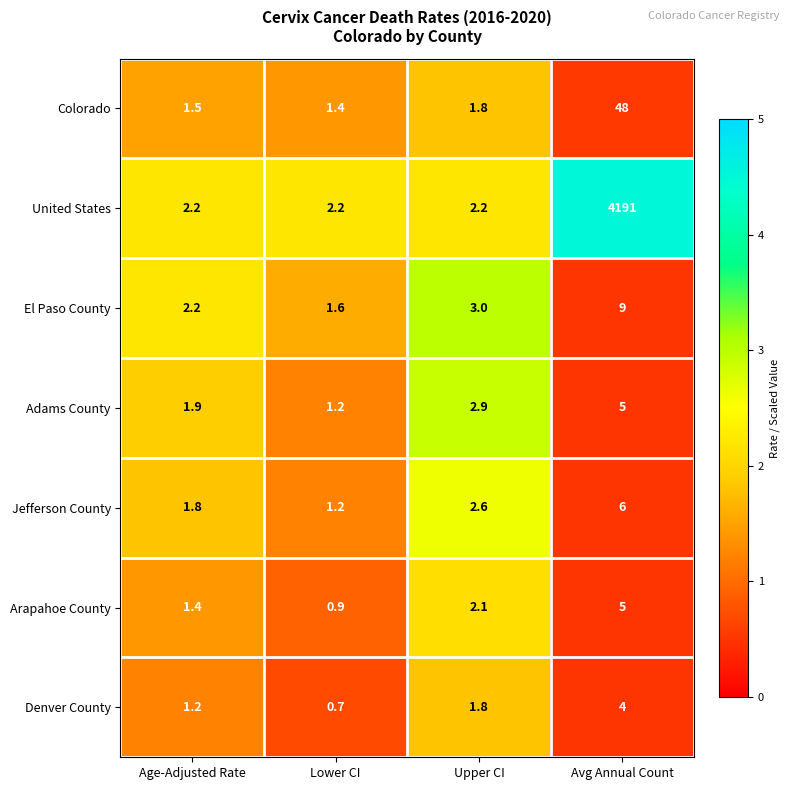

How many data points does each series have?

4